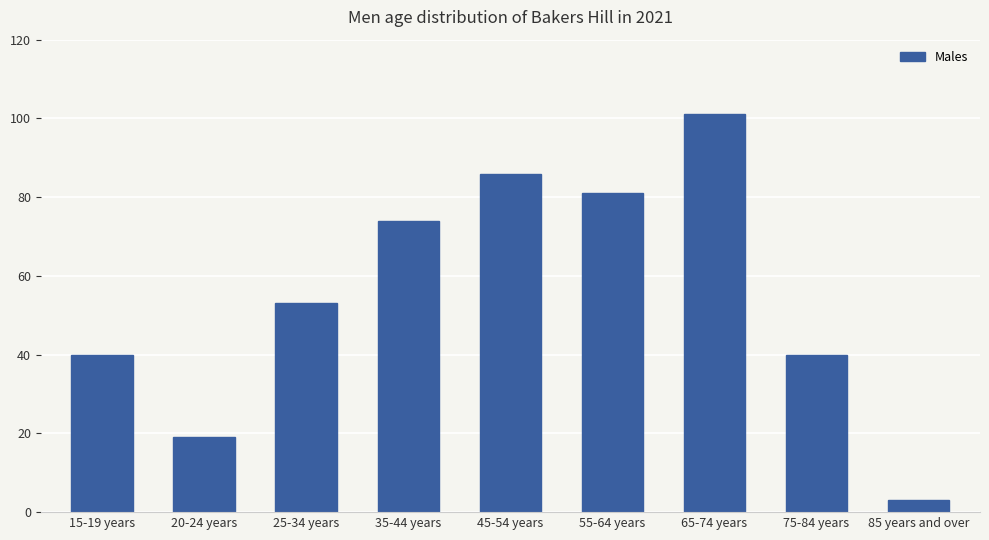

What is the sum of the values at 35-44 years and 85 years and over?

77